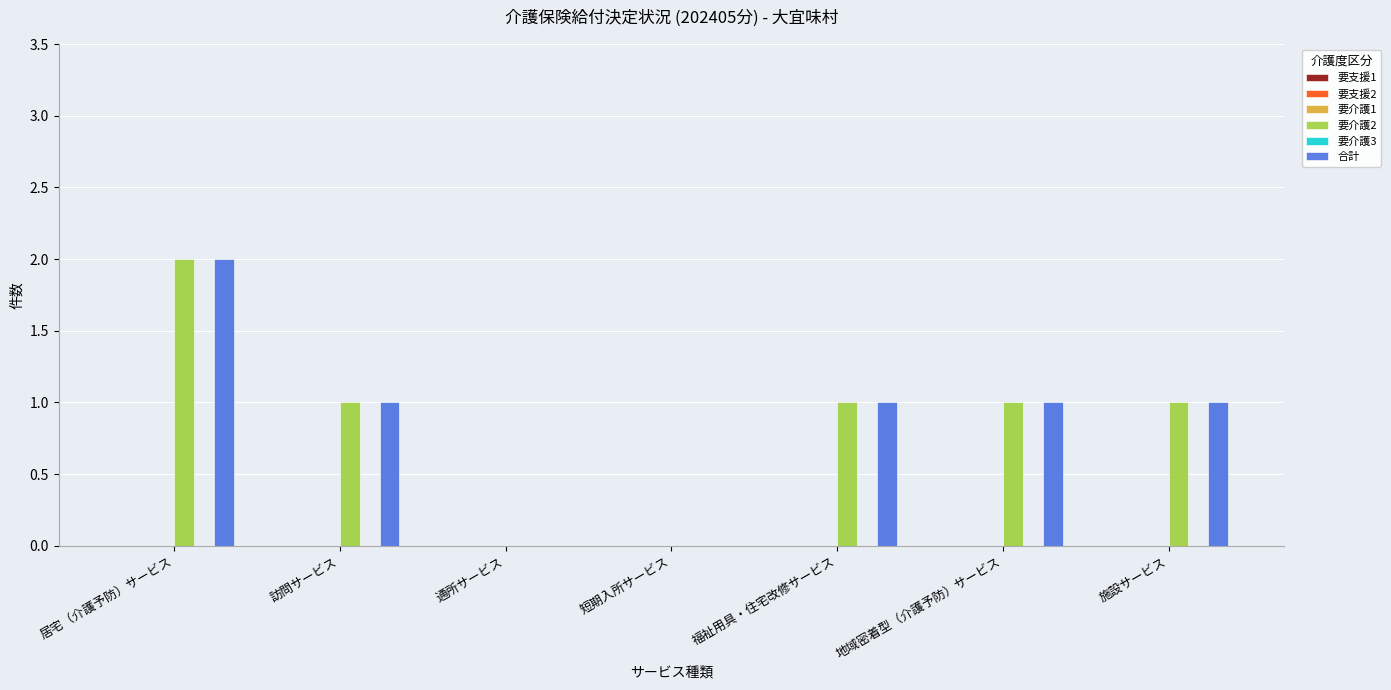

What is the total value across all series at 福祉用具・住宅改修サービス?

2